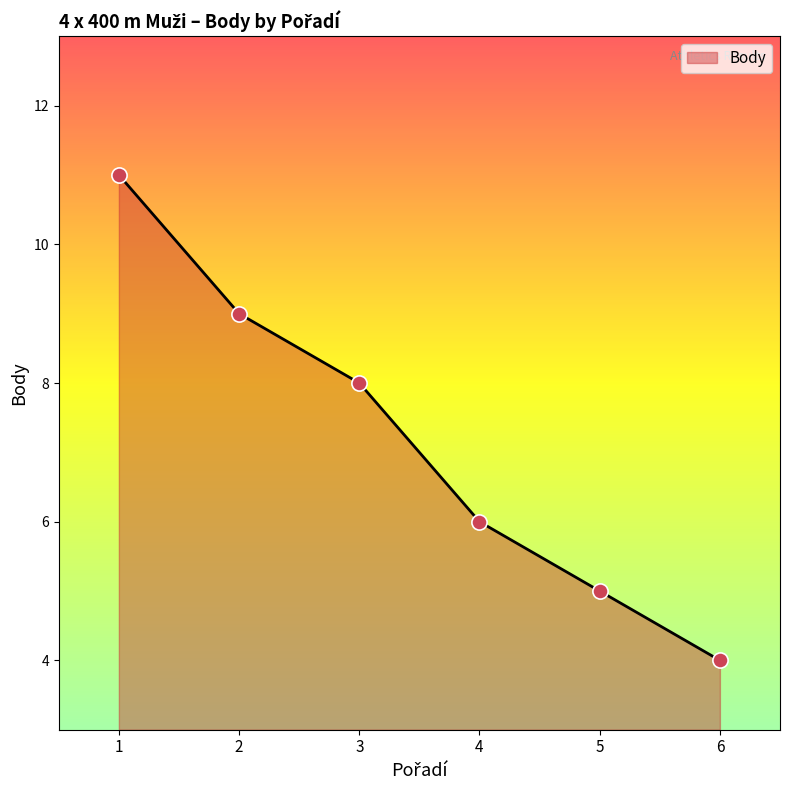

What is the change in value from 4 to 6?

-2